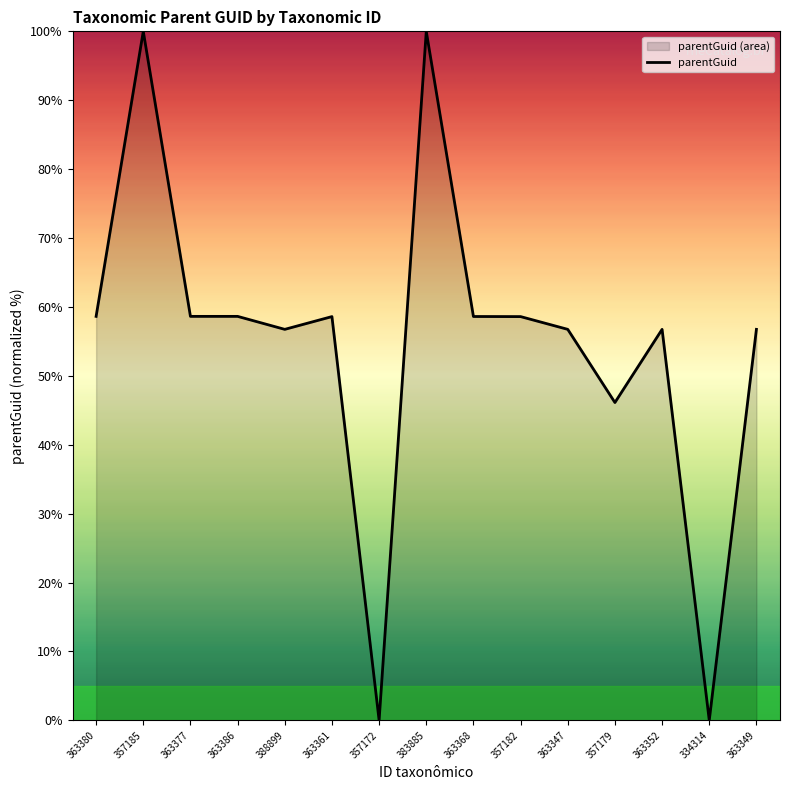

True or false: there are more than 0 points higher than both neighbors.

True